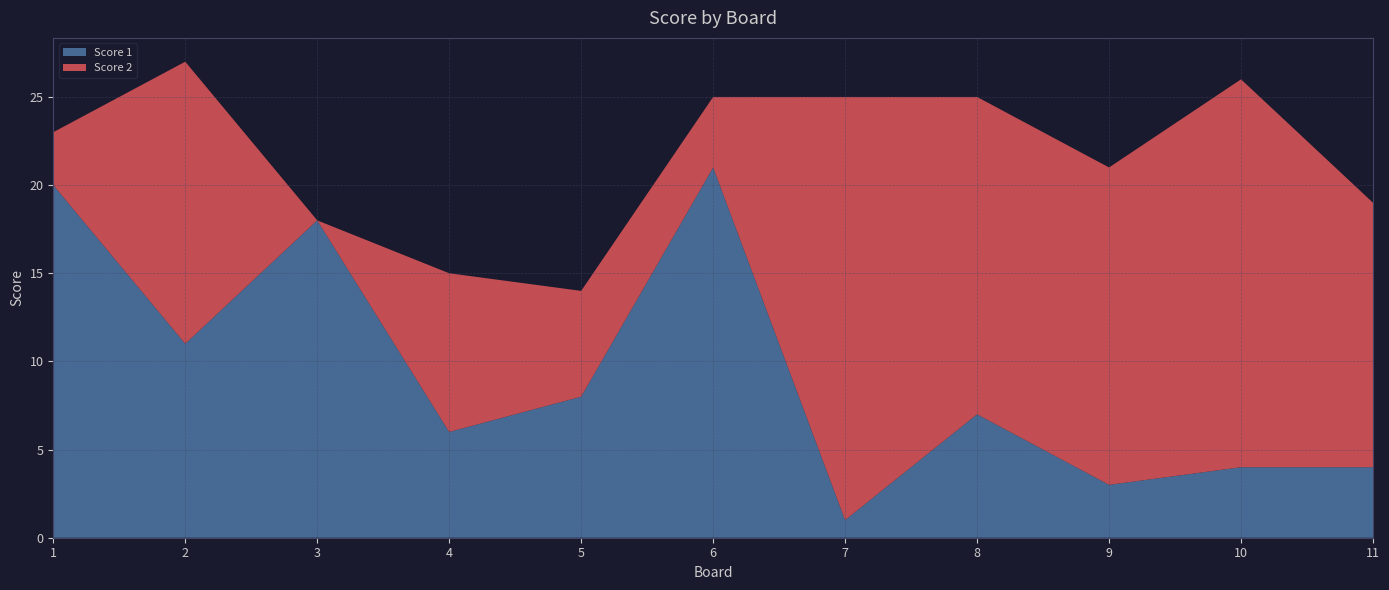

Reading left to right, what are all the values shown in this chart?

Score 1: 1=20	2=11	3=18	4=6	5=8	6=21	7=1	8=7	9=3	10=4	11=4
Score 2: 1=3	2=16	3=0	4=9	5=6	6=4	7=24	8=18	9=18	10=22	11=15